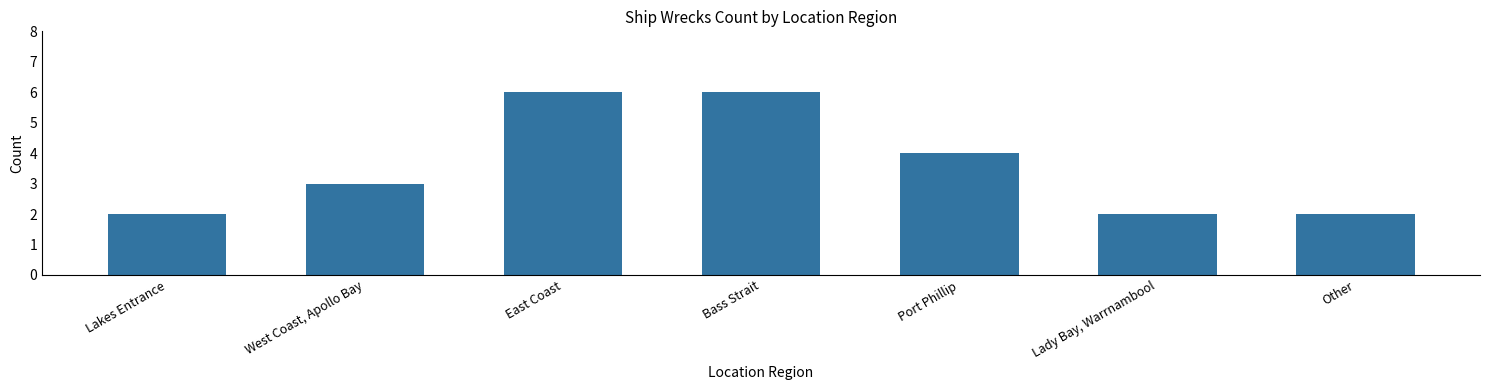

Reading left to right, transcribe all the data shown in this chart.

2	3	6	6	4	2	2